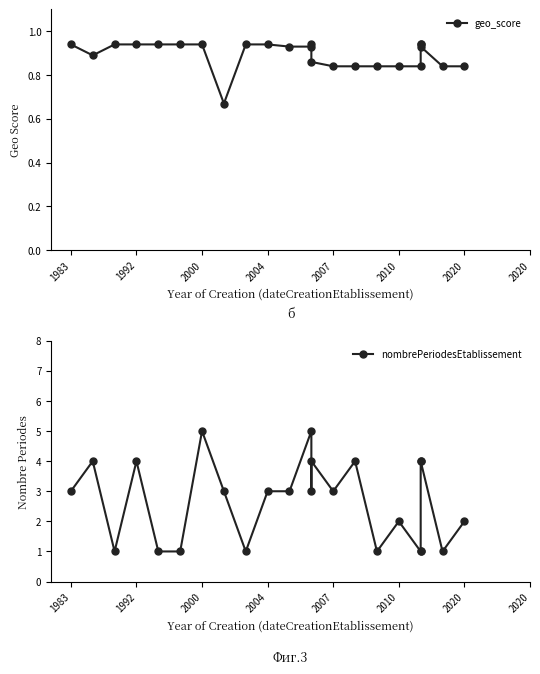

Which series has the largest total across all categories?

nombrePeriodesEtablissement